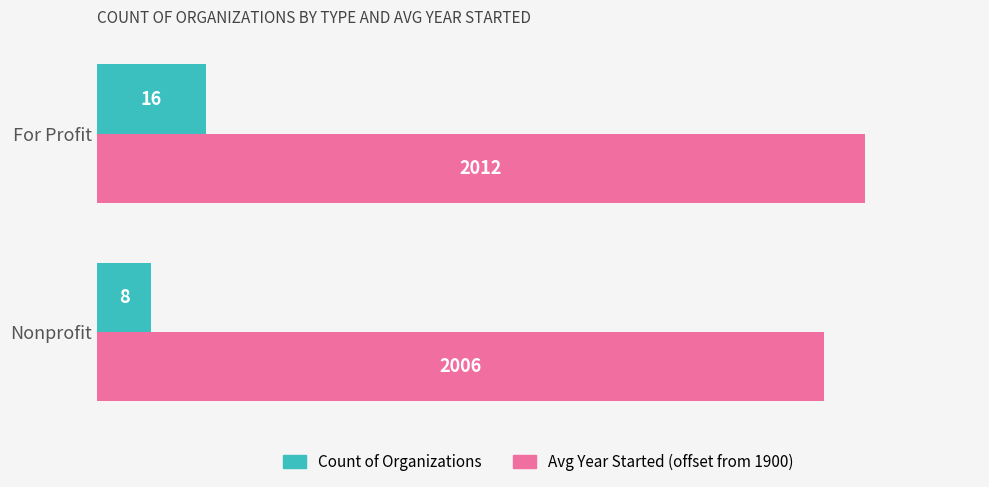

Which series has the largest range (max minus min)?

Count of Organizations